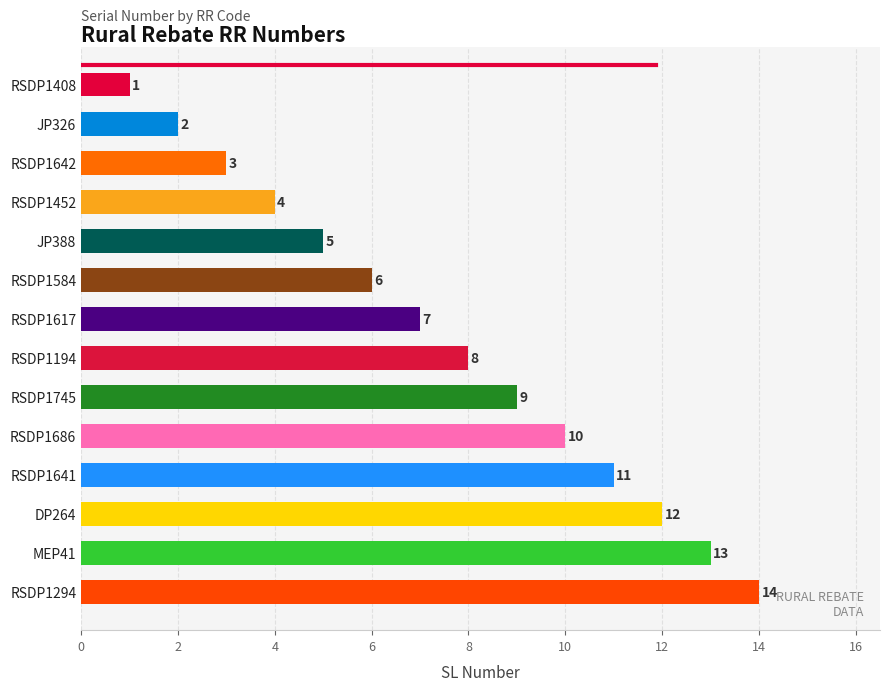

Does the chart contain any negative values?

No